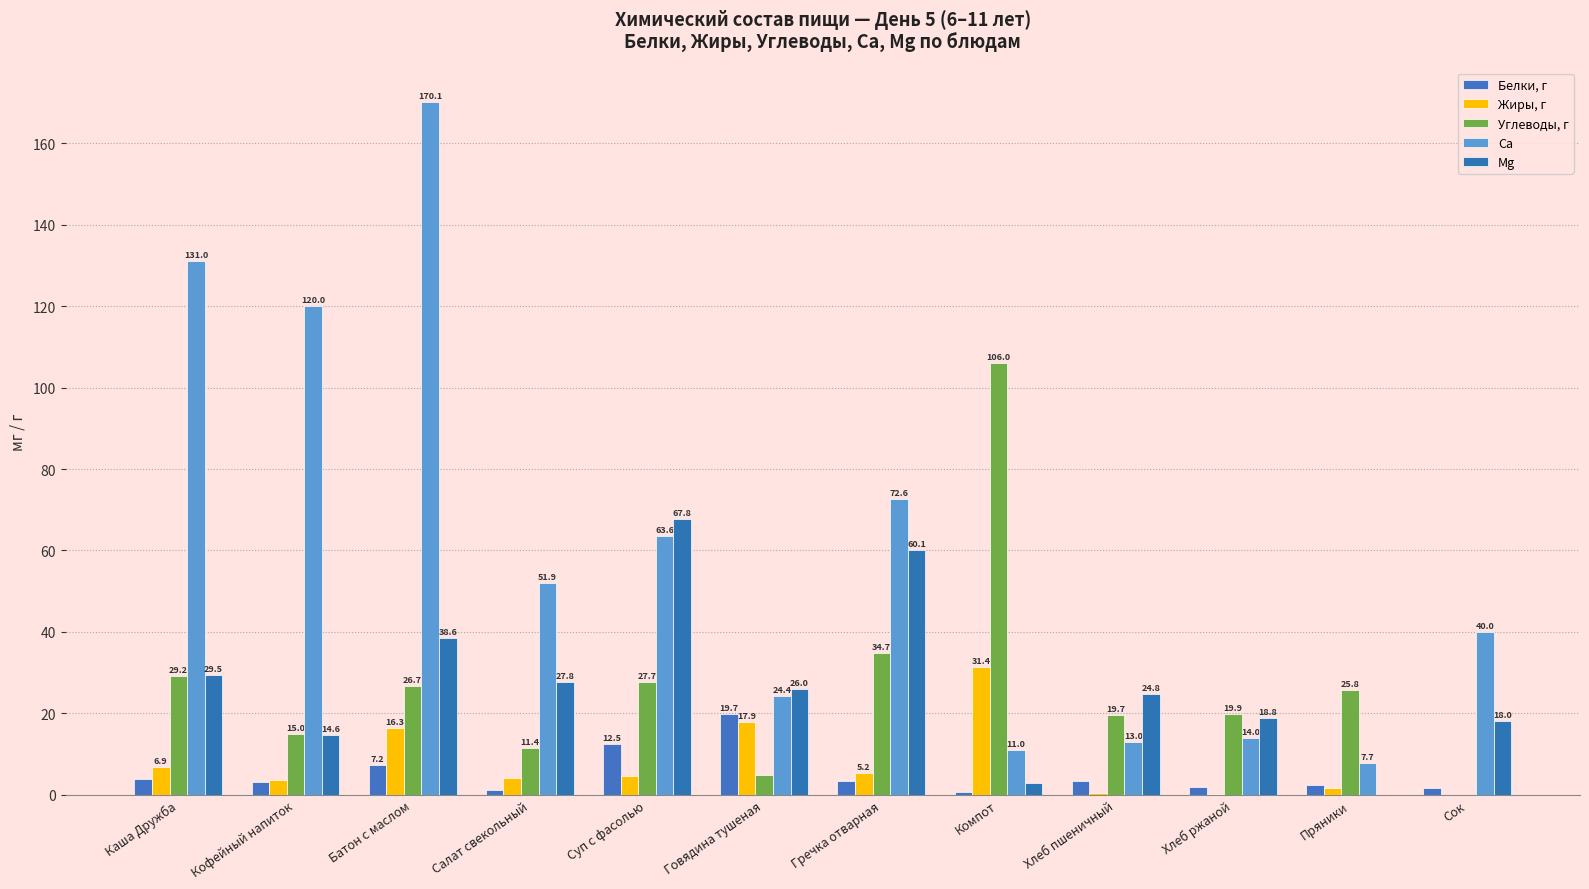

Which series has the widest spread of values?

Ca